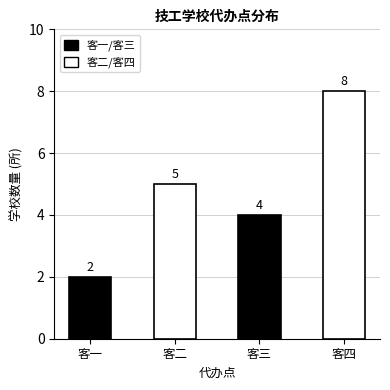

What is the maximum value shown in the chart?

8